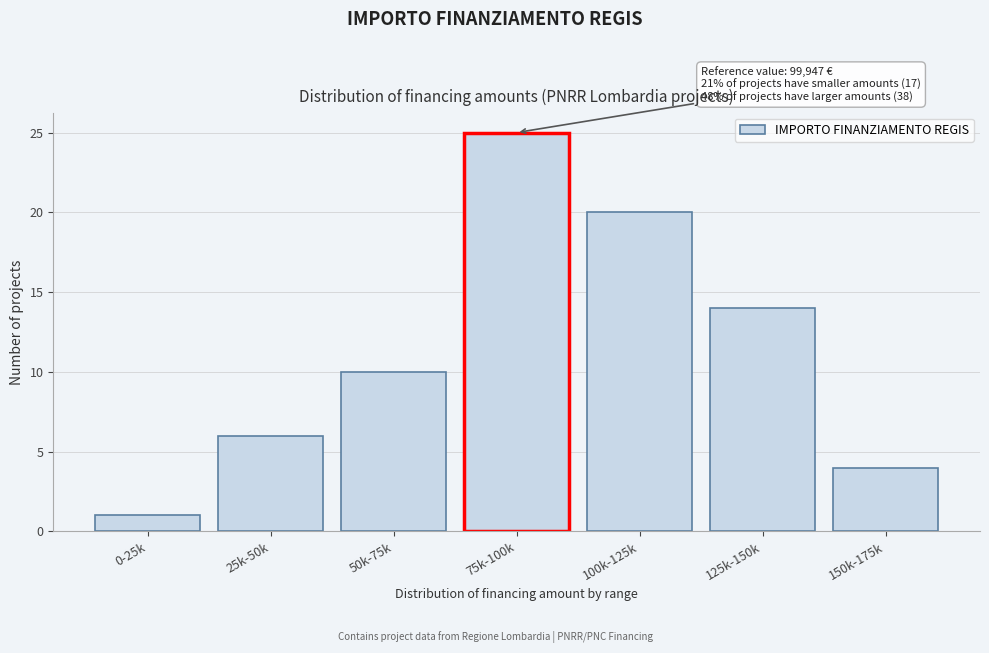

Reading left to right, what are all the values shown in this chart?

0-25k=1	25k-50k=6	50k-75k=10	75k-100k=25	100k-125k=20	125k-150k=14	150k-175k=4